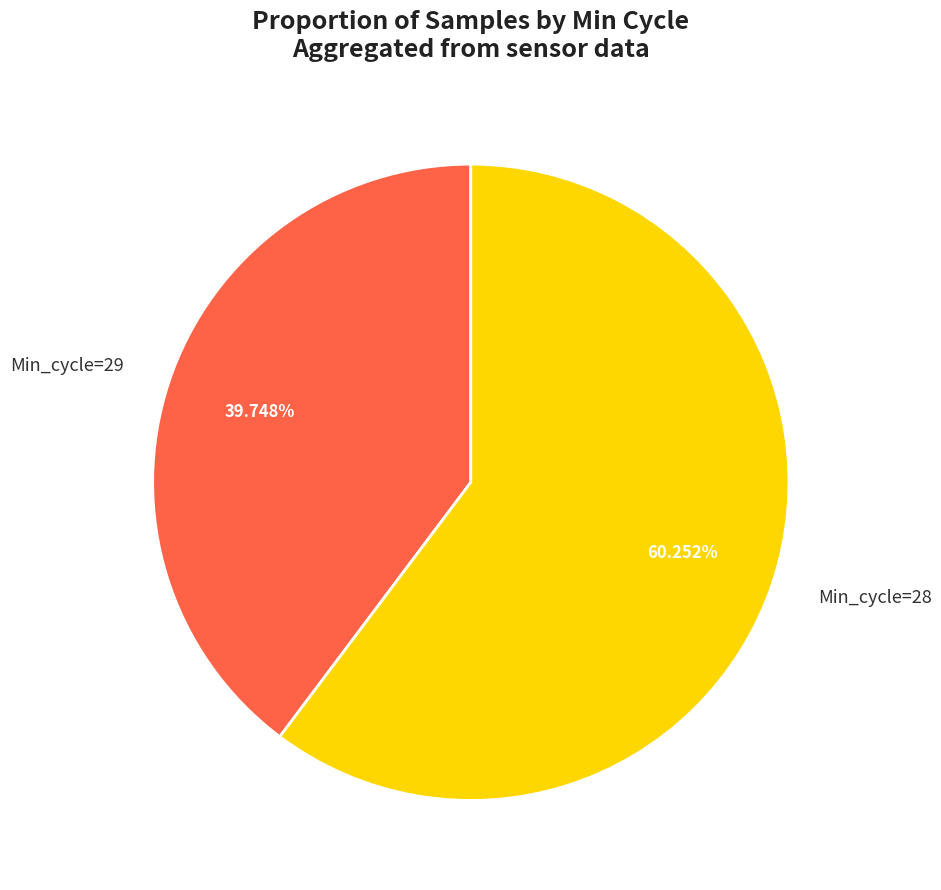

Rank the categories by value from lowest to highest.

Min_cycle=29, Min_cycle=28